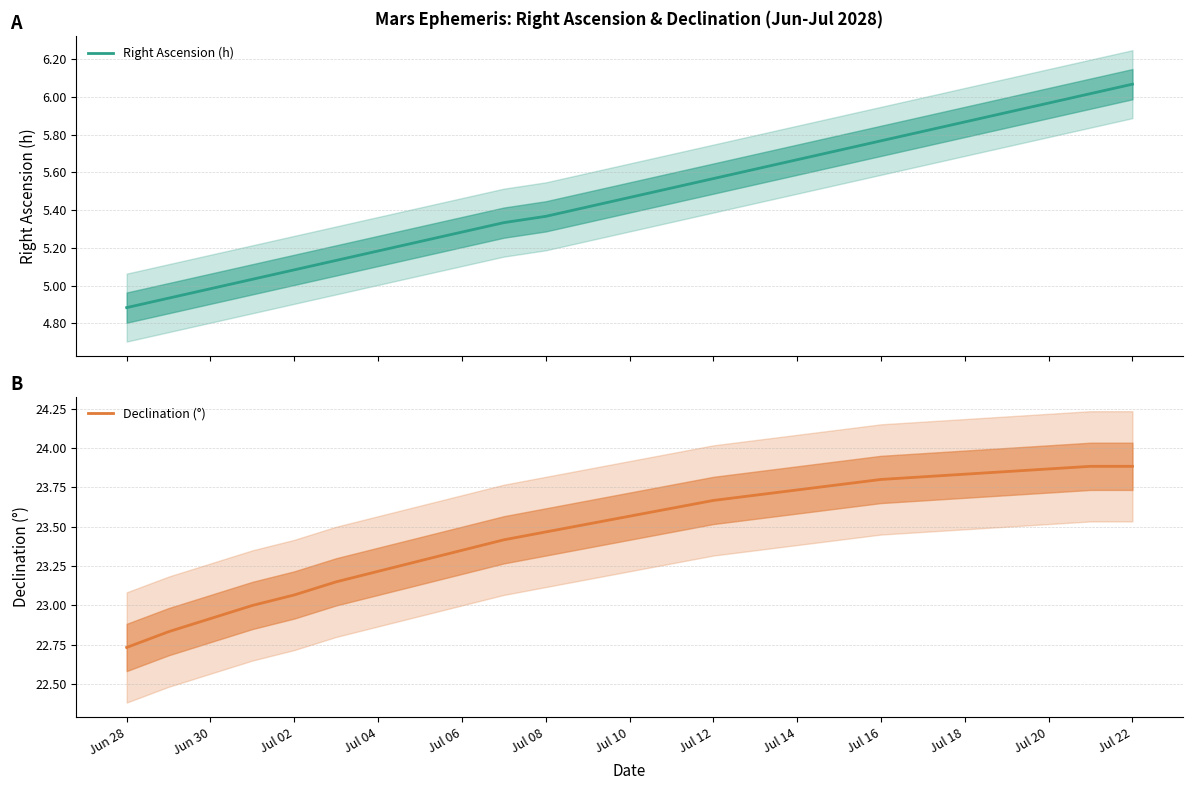

How many data points in Declination (°) are above 23?

21